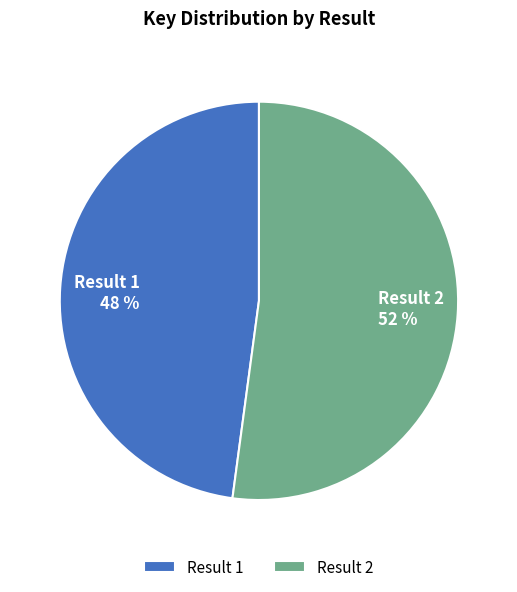

Is there any slice that represents more than half of the pie?

Yes